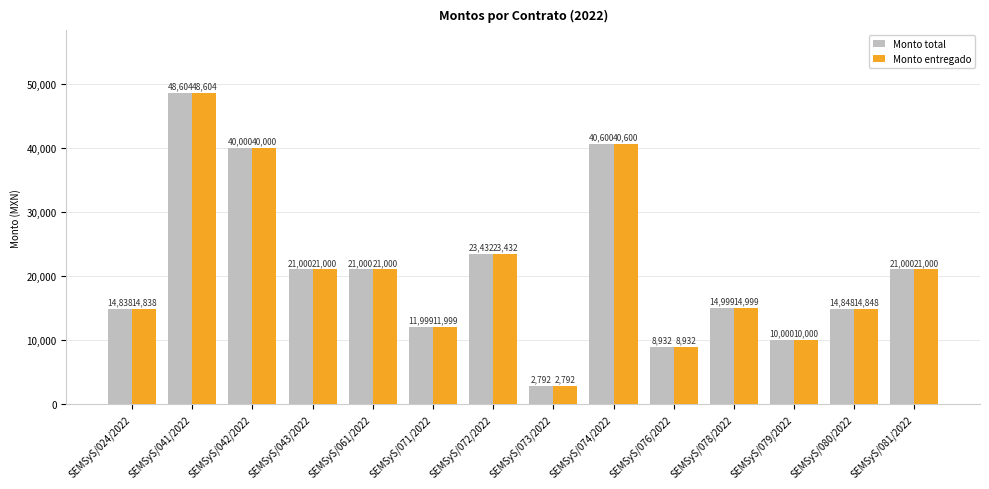

Does the chart contain stacked bars?

No